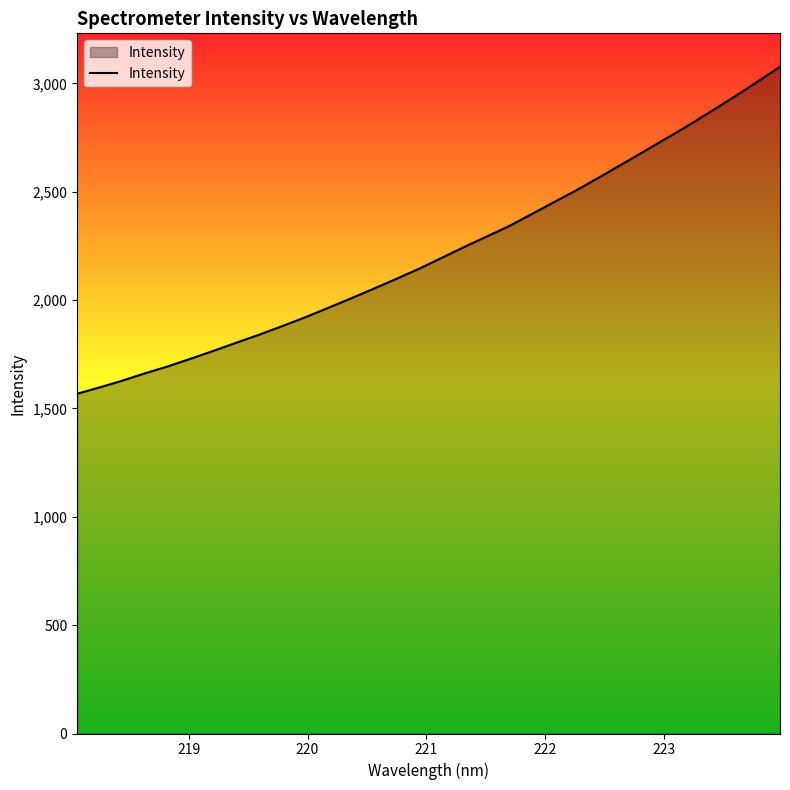

What is the smallest value displayed?

1568.1